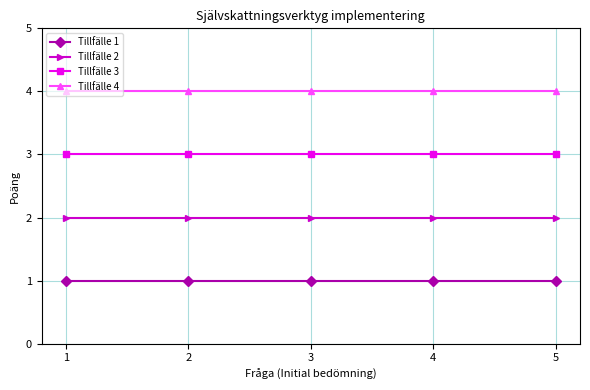

Is it true that Tillfälle 4 equals 2 at 4?

False